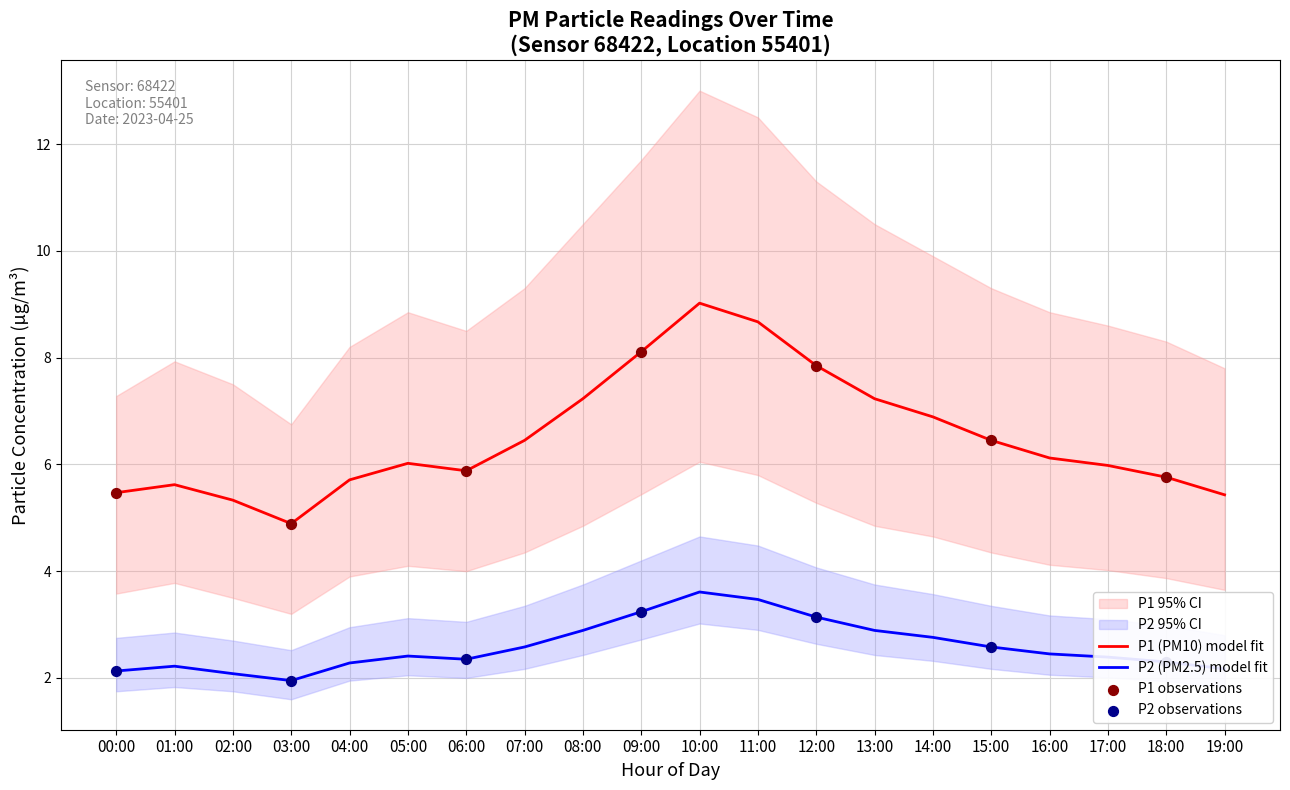

Which series contains the lowest Y value?

P2_lower